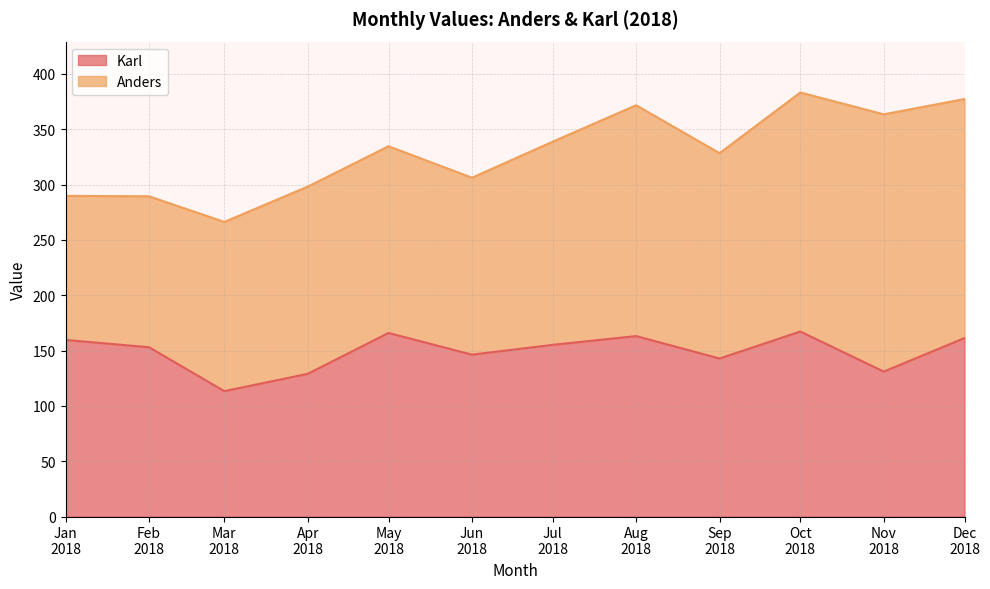

What is the highest value of the Karl series?

167.2